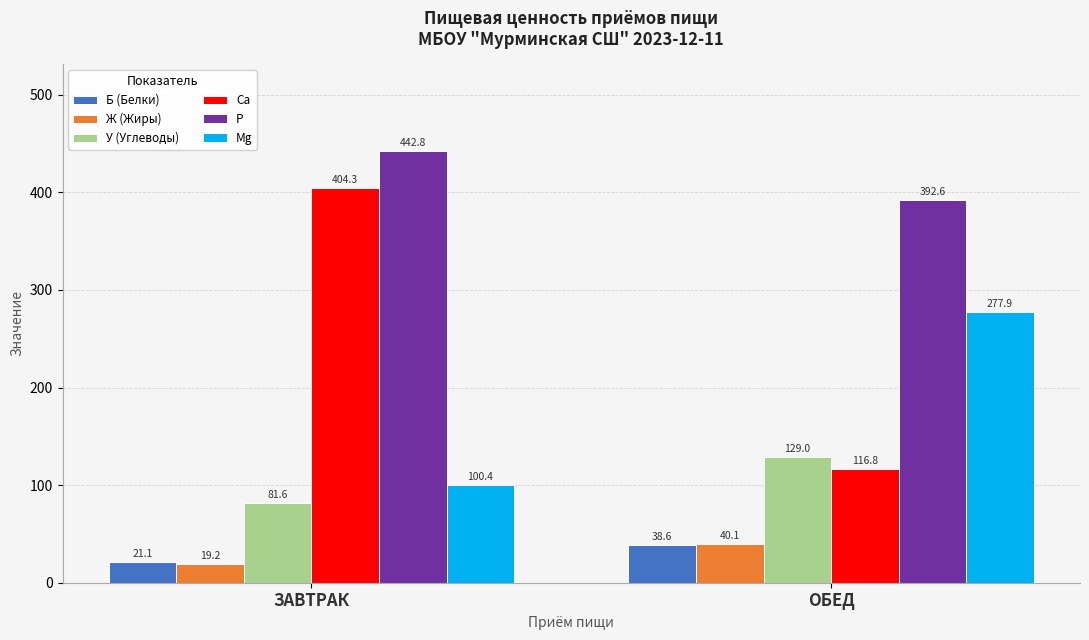

Is it true that P equals 297.6 at ЗАВТРАК?

False